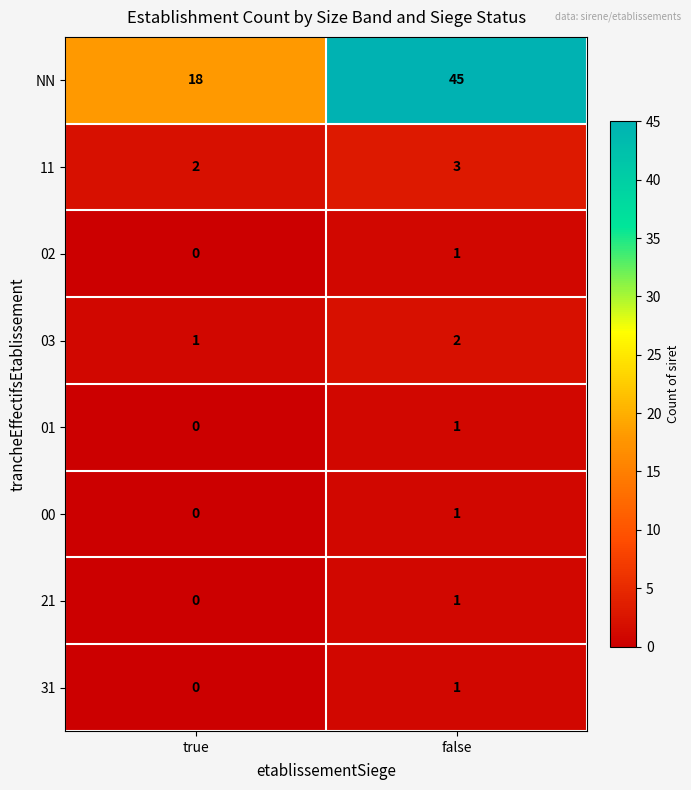

Reading left to right, what are all the values shown in this chart?

NN: 18	45
11: 2	3
02: 0	1
03: 1	2
01: 0	1
00: 0	1
21: 0	1
31: 0	1